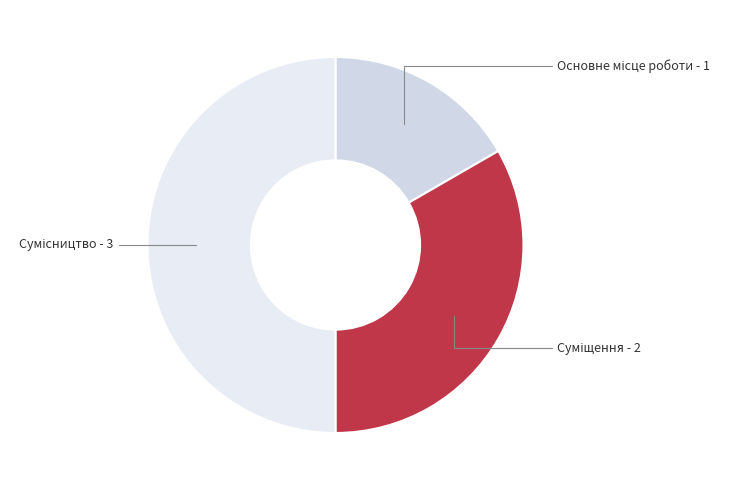

How many segments does this pie chart have?

3